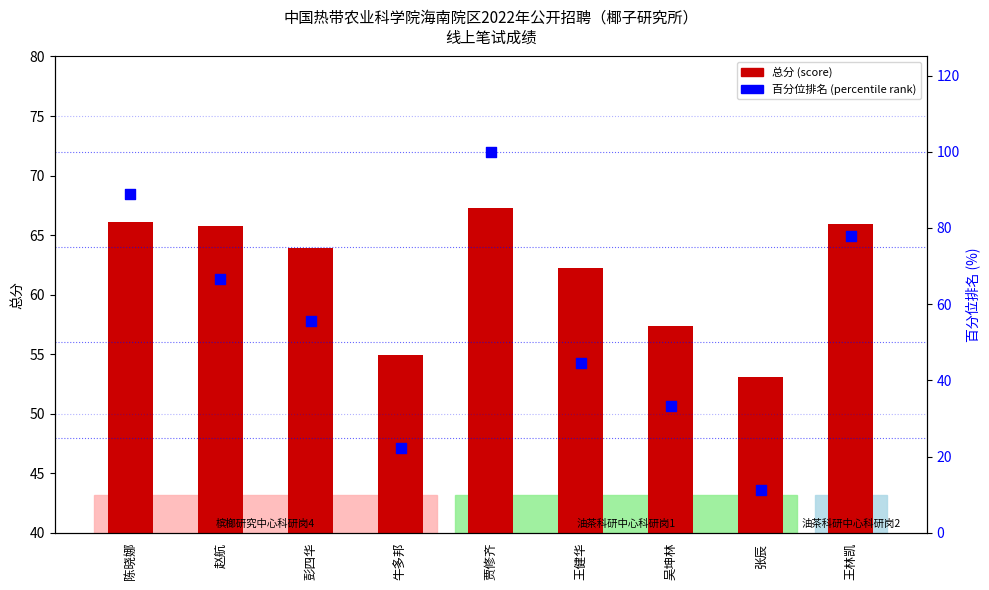

Which series has the largest Y range (max minus min)?

百分位排名 (percentile rank)